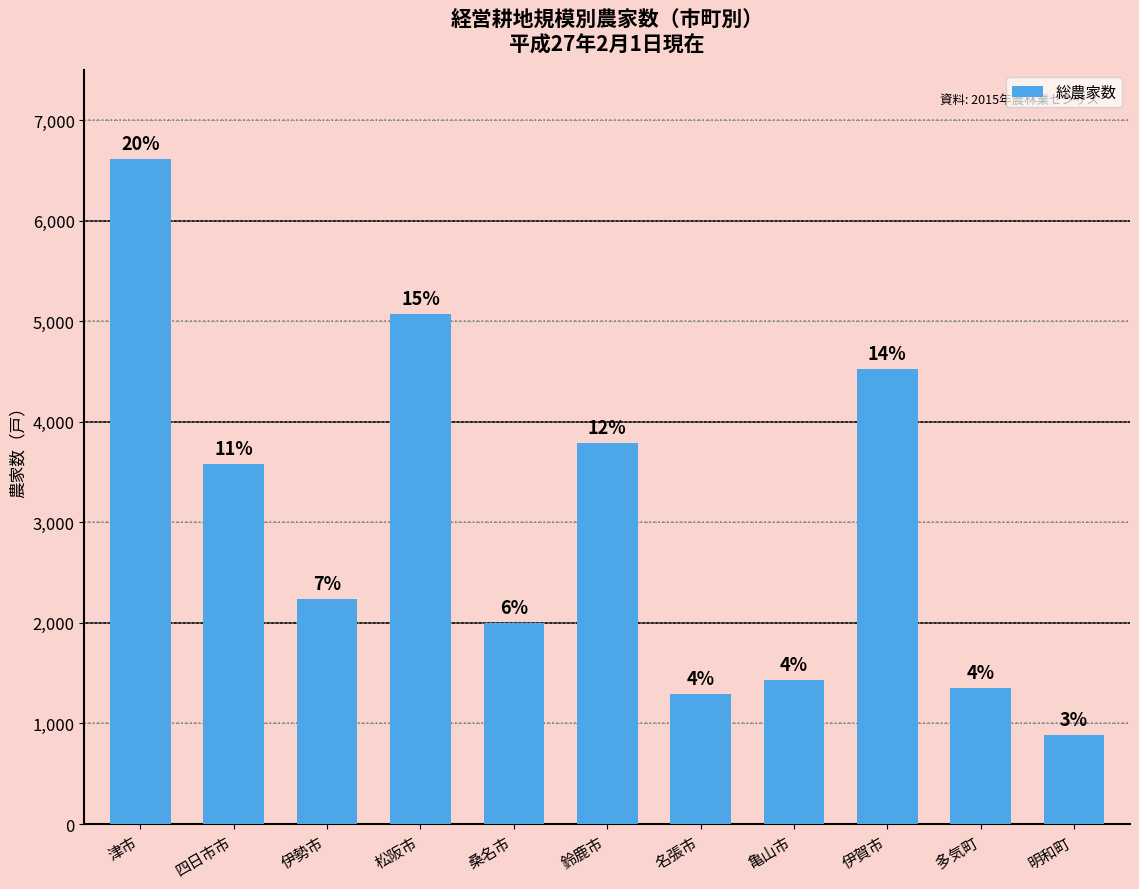

Is it true that the value at 明和町 is 1270?

False